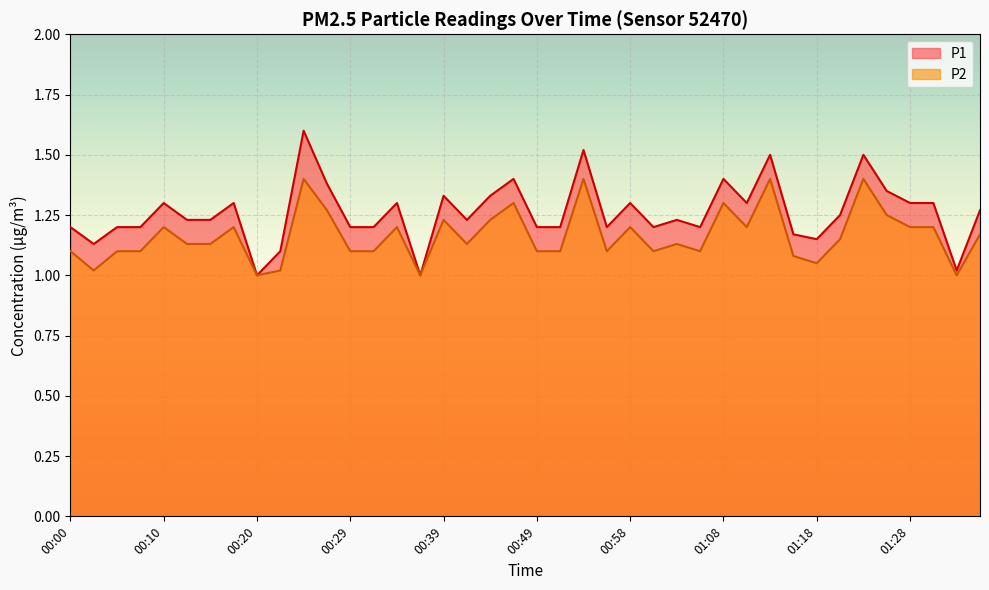

At which label is P2 closest to 1?

00:20